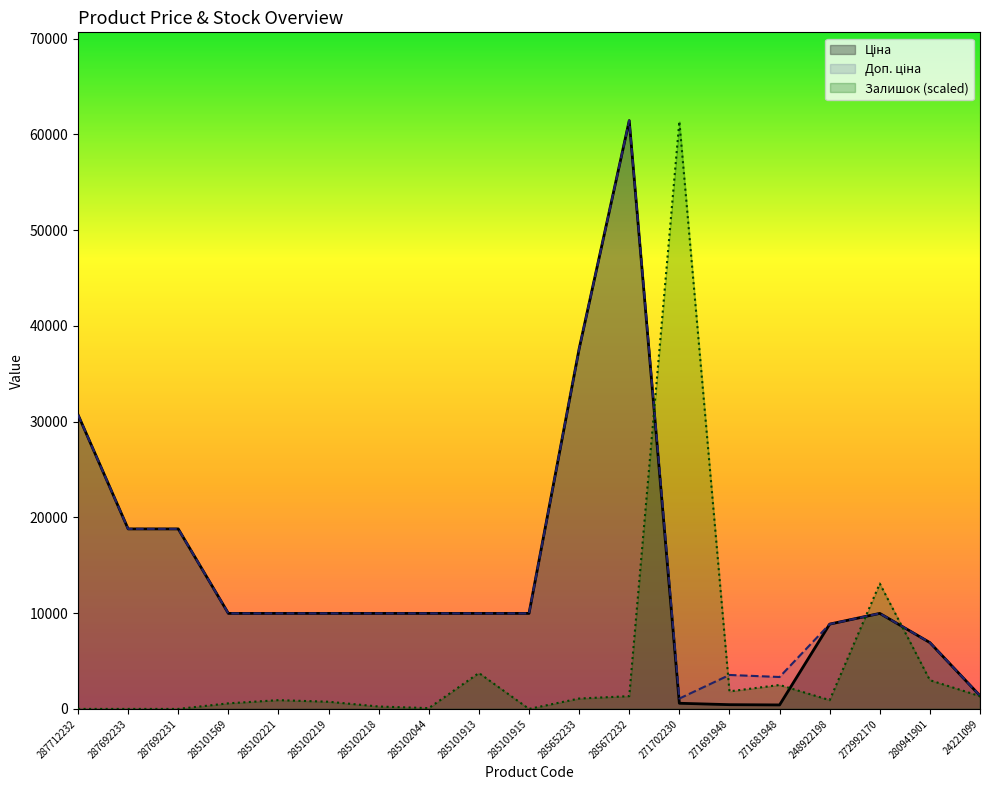

True or false: Залишок has more than 1 interior local peaks.

True